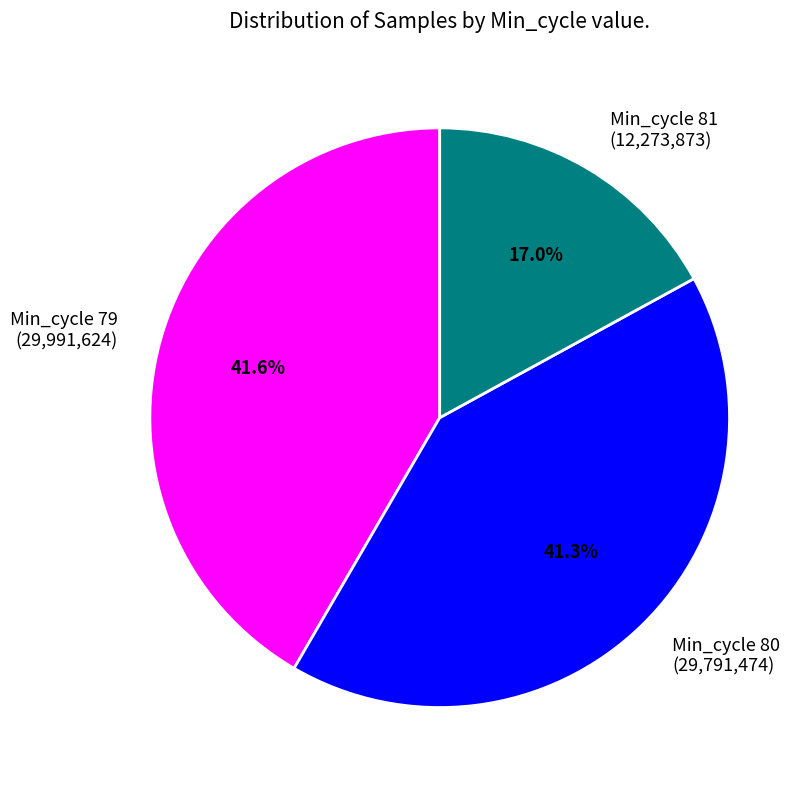

How many slices are in this pie chart?

3